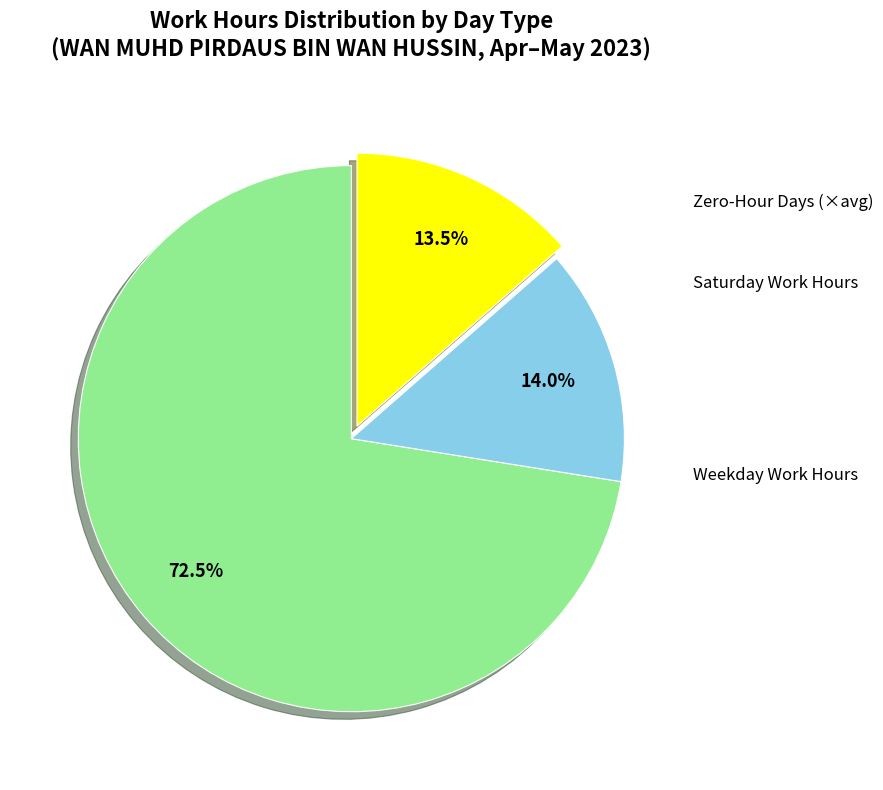

Is there a majority slice in this chart?

Yes